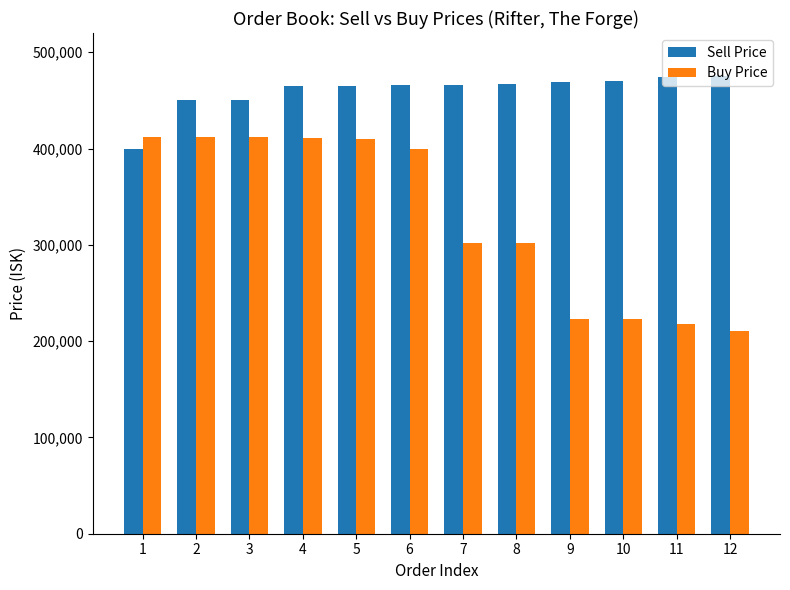

The value of Sell Price at 4 is 220613. True or false?

False